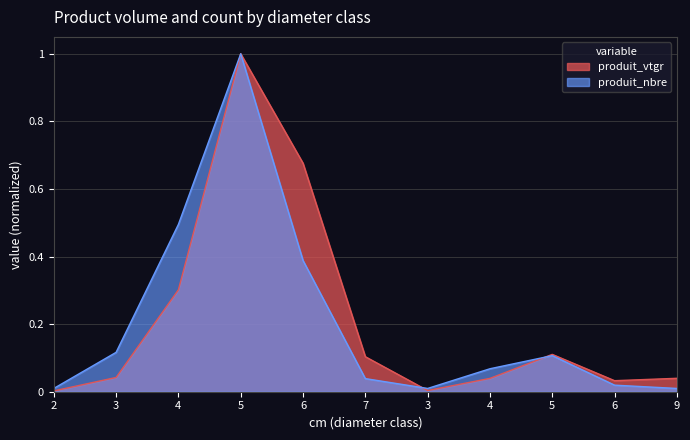

After their last crossing, which series has the higher values: produit_vtgr or produit_nbre?

produit_vtgr